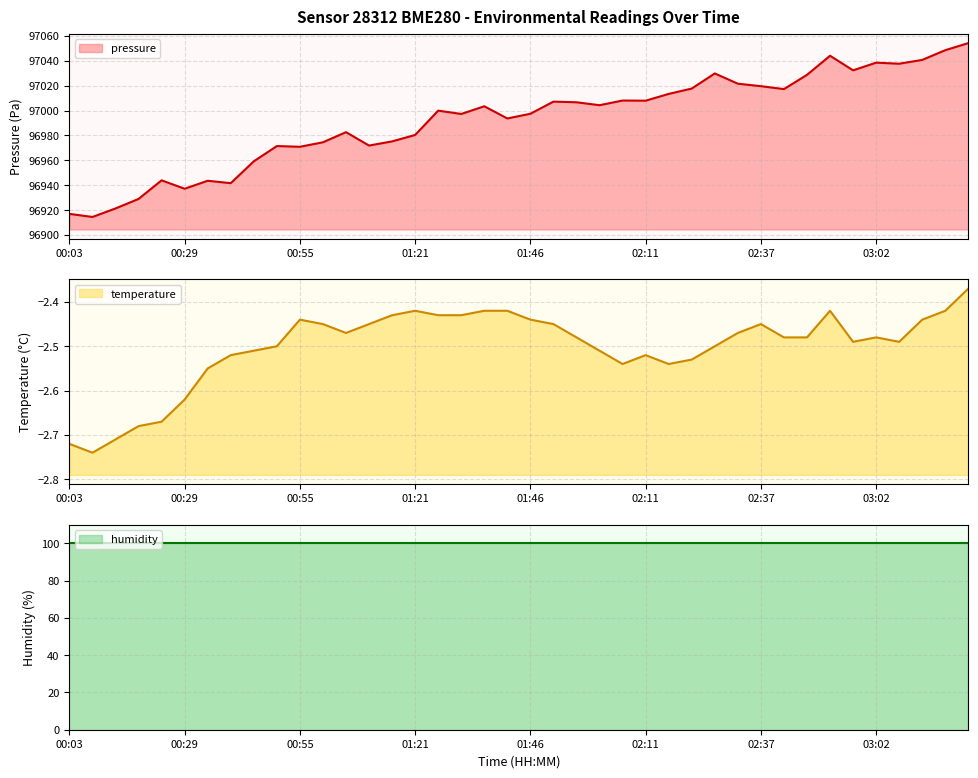

Which series has the largest total across all categories?

pressure